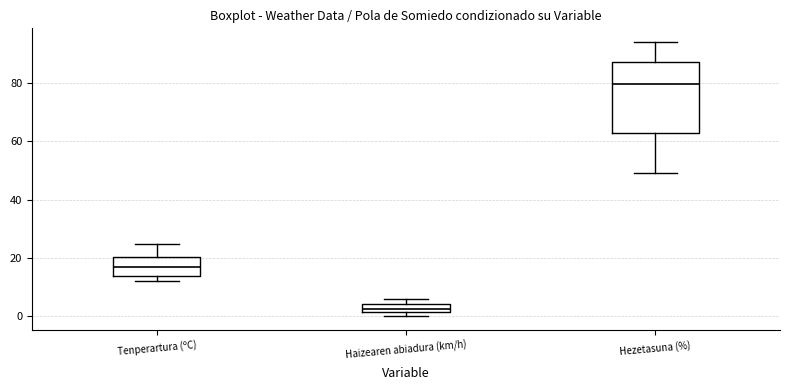

Where does the median line of the box for Tenperartura (ºC) sit on the y-axis? The values are not printed on the chart, so give them approximately, as read against the axis.

16